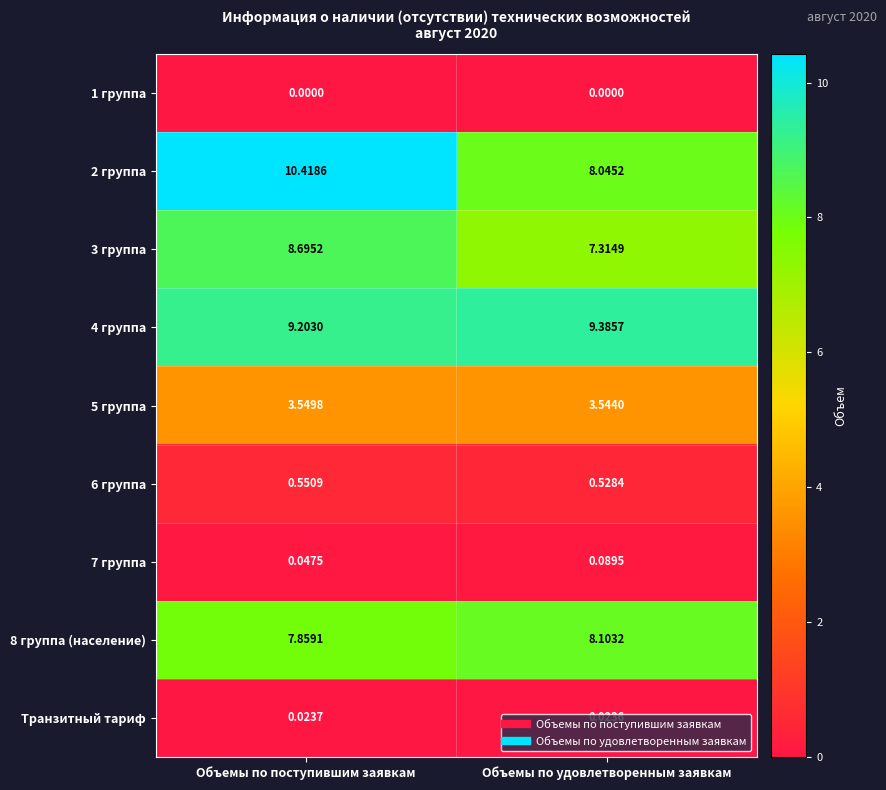

At which category does the chart reach its peak across all series?

Объемы по поступившим заявкам